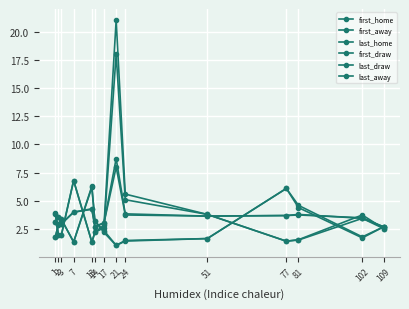

List the series in order of their peak value, lowest first.

first_away, last_away, last_draw, first_draw, last_home, first_home